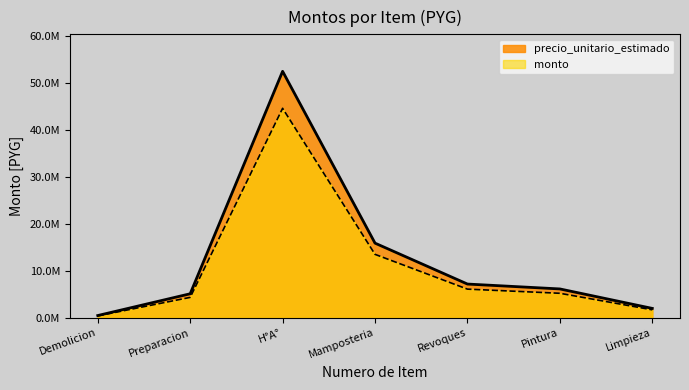

Does the chart have visible grid lines?

No